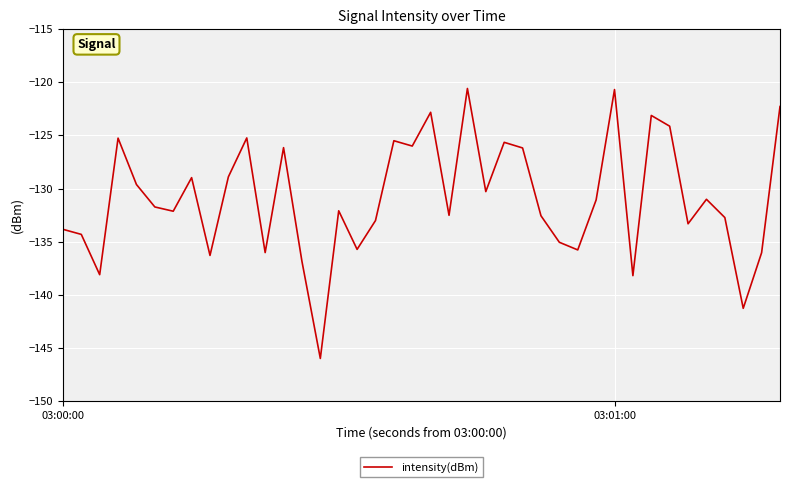

How many series are shown in this chart?

1